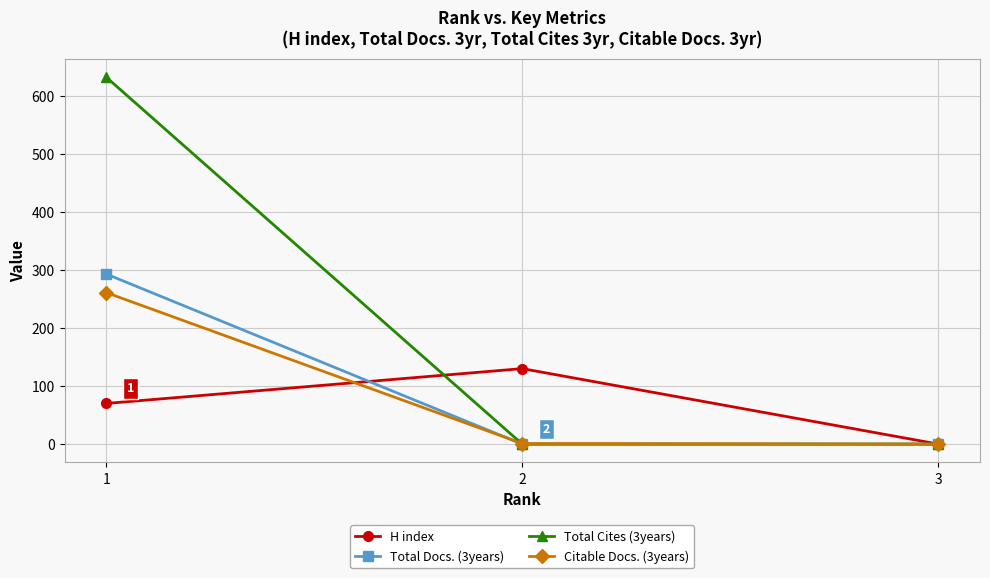

The value of Citable Docs. (3years) at 3 is 0. True or false?

True